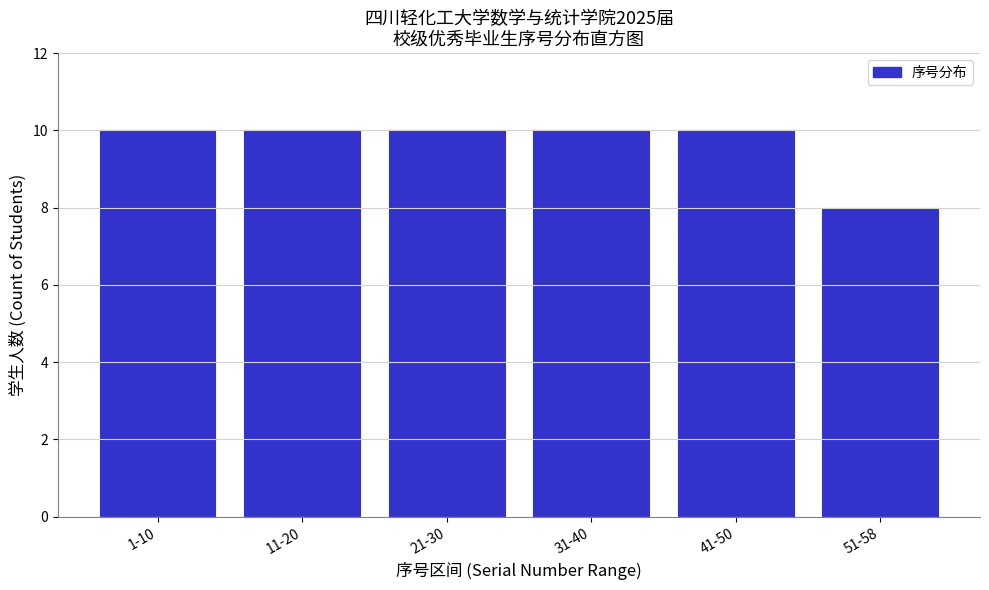

Reading left to right, transcribe all the data shown in this chart.

1-10=10	11-20=10	21-30=10	31-40=10	41-50=10	51-58=8